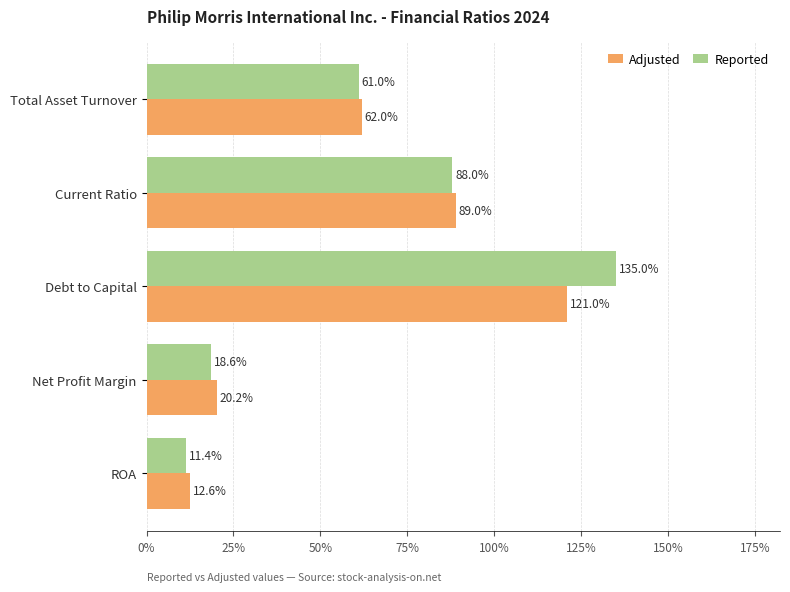

Rank the series by their maximum value, from lowest to highest.

Adjusted, Reported